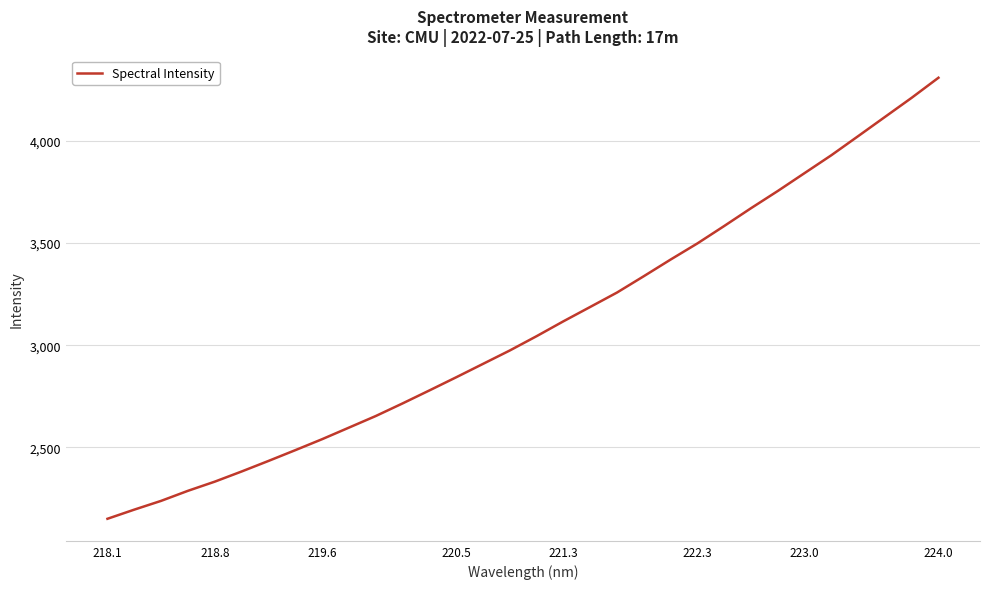

What is the smallest value displayed?

2150.4